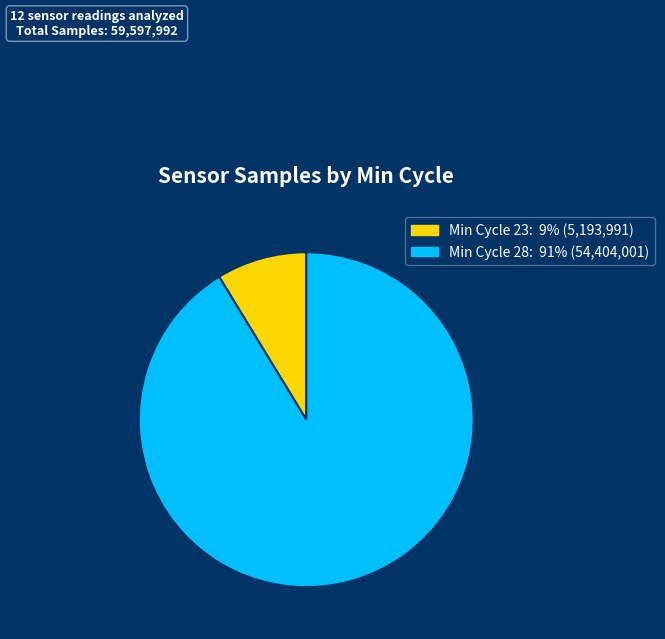

Does any single category account for the majority?

Yes